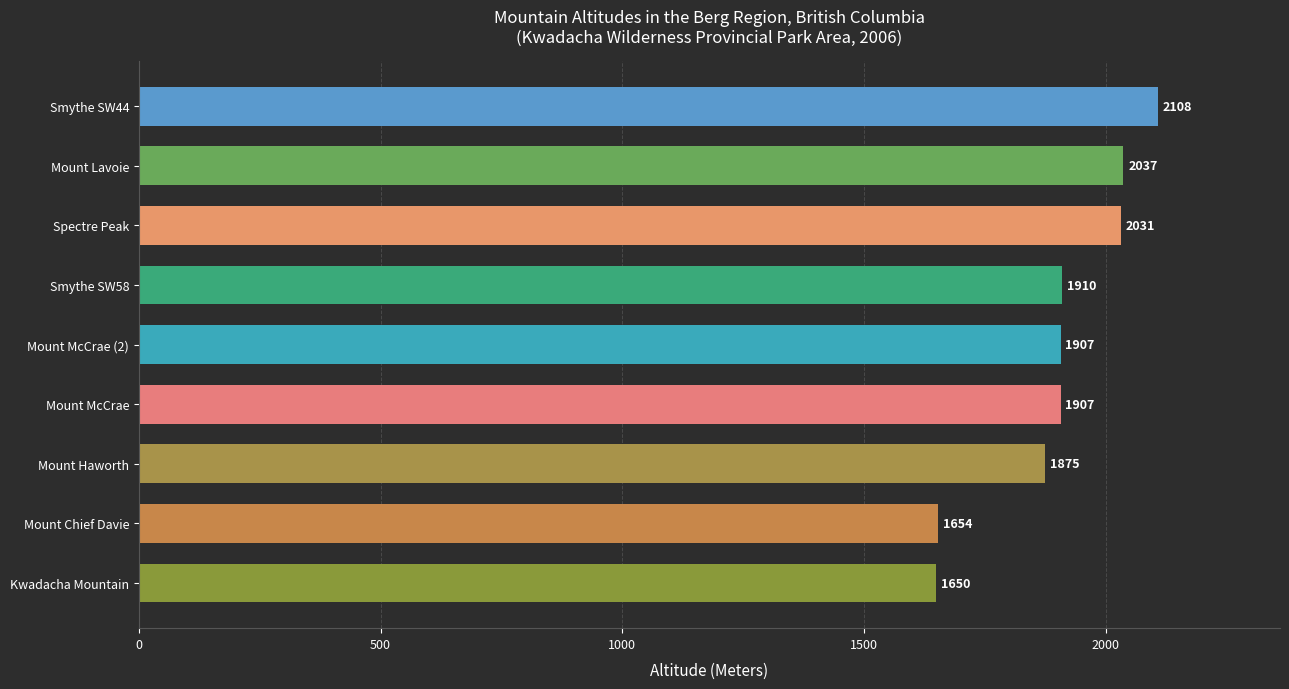

What is the change in value from Mount McCrae (2) to Spectre Peak?

+124